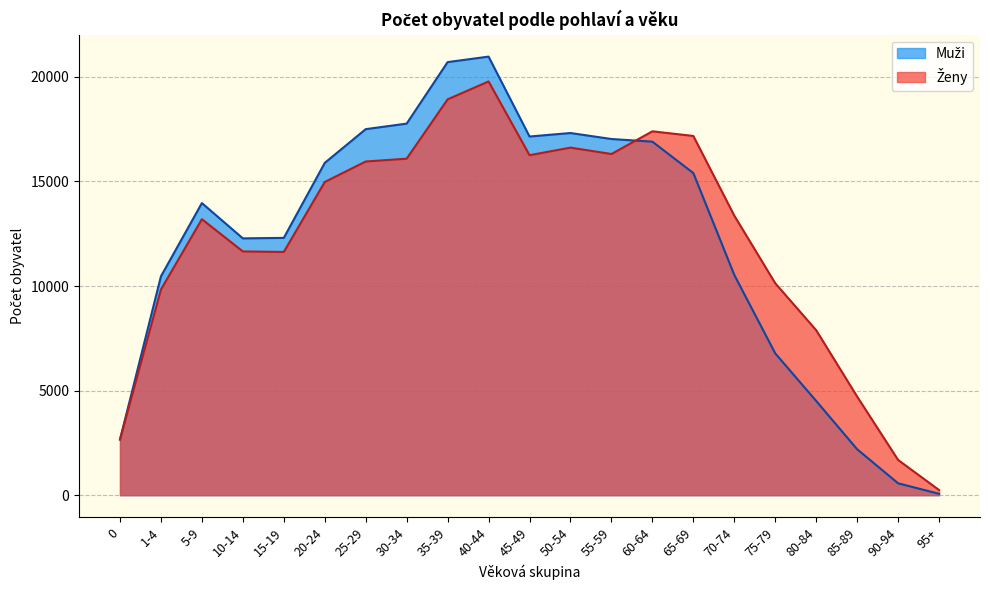

At which label is Ženy closest to 10014?

75-79